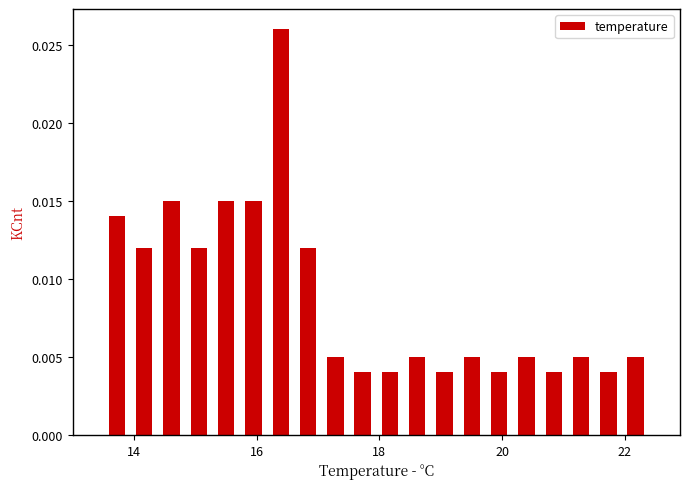

Read against the x-axis, roughly where is the centre of the tallest bar?

16.4